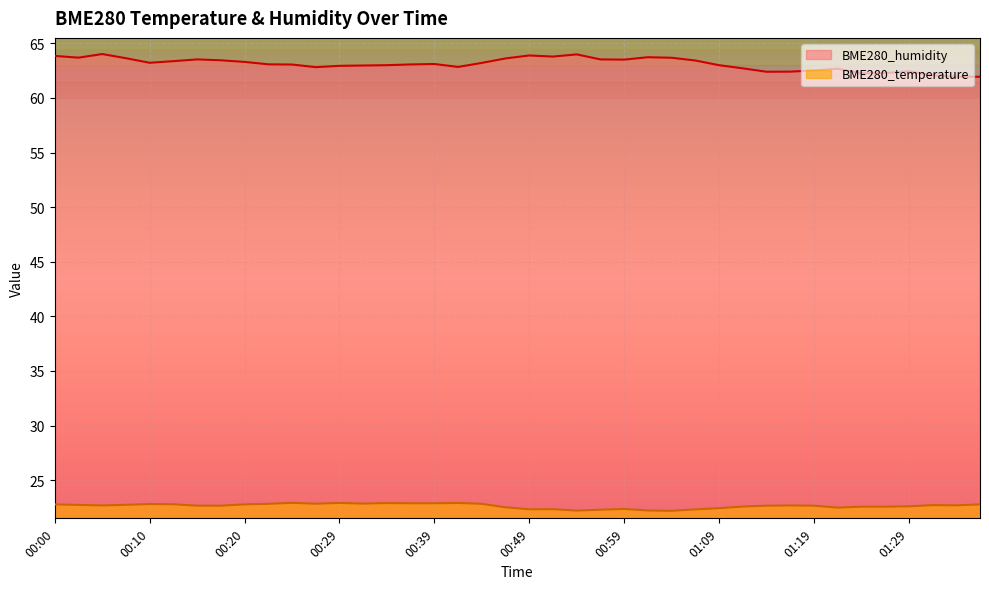

How many data points in BME280_humidity are less than 63?

15